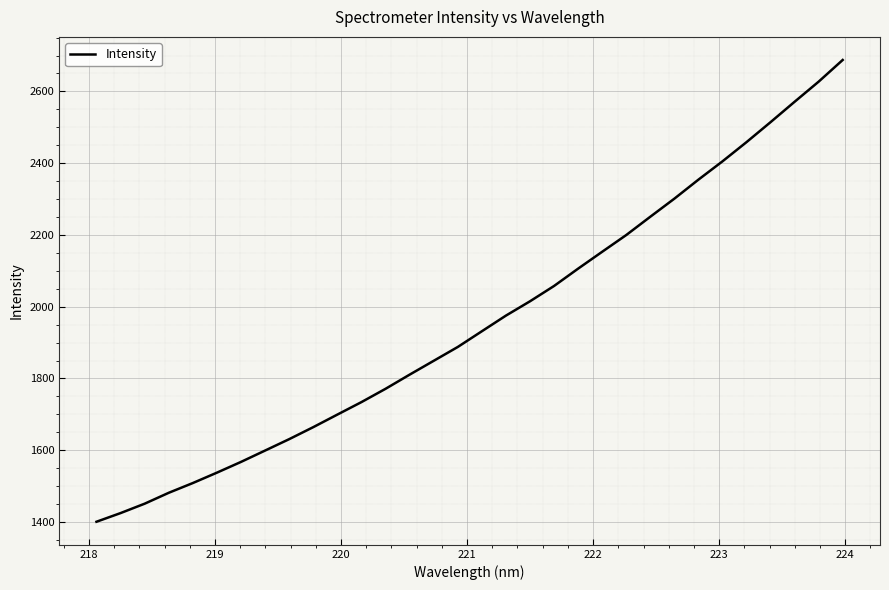

What is the minimum value shown in the chart?

1400.7